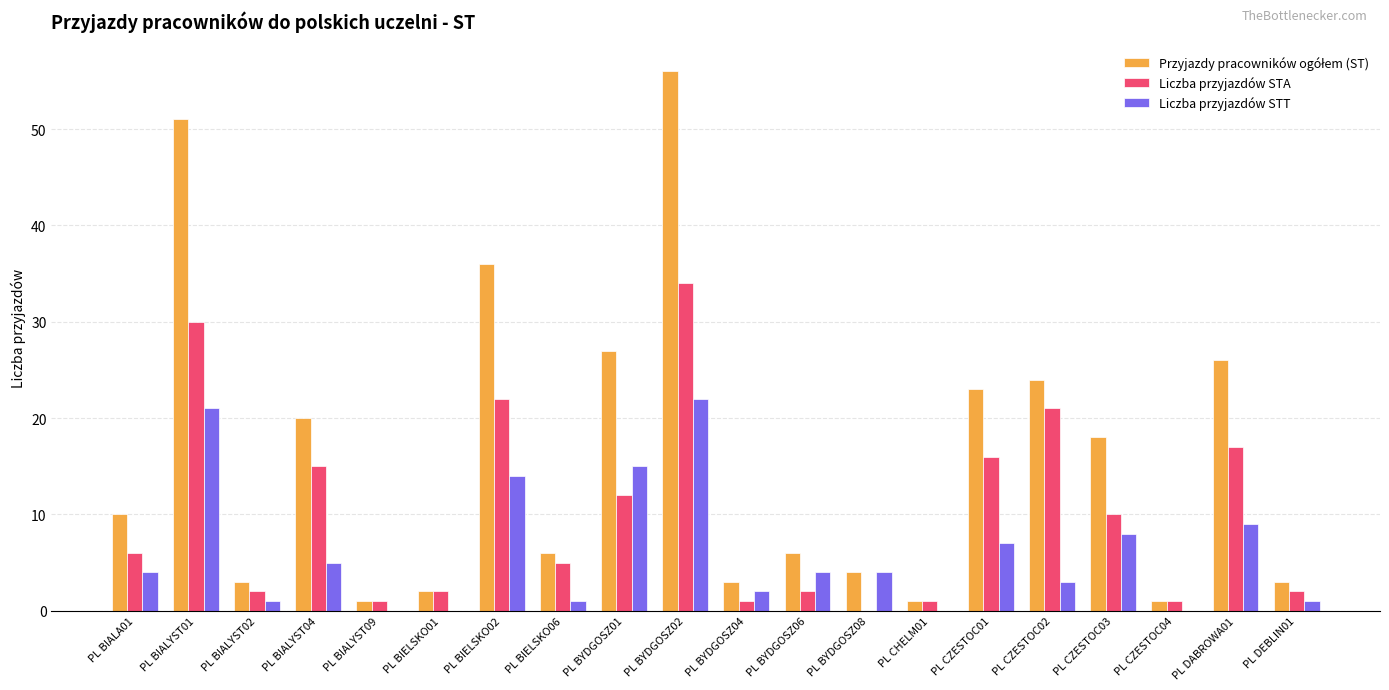

The value of Liczba przyjazdów STA at PL BIALYST01 is 40. True or false?

False